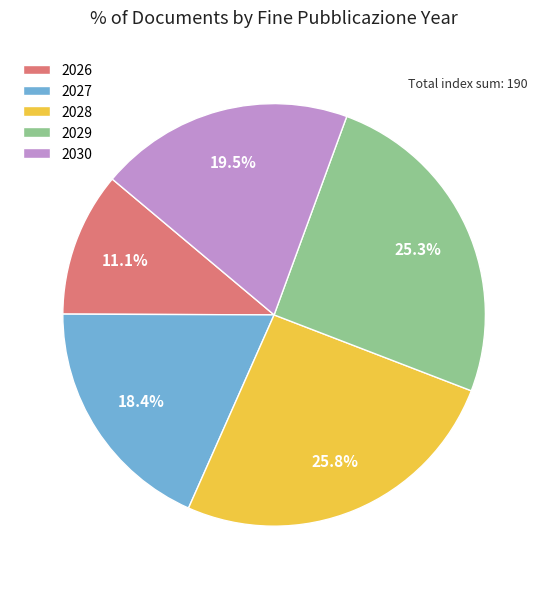

Is 2026 the majority of the pie?

No